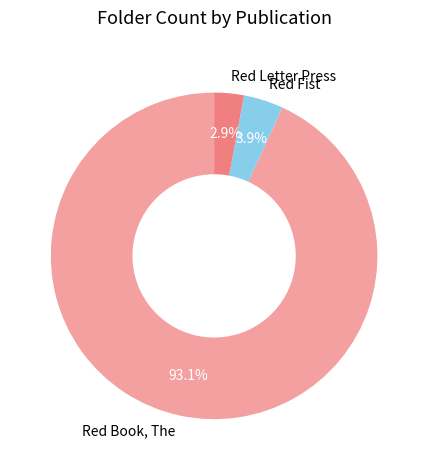

How many segments does this pie chart have?

3